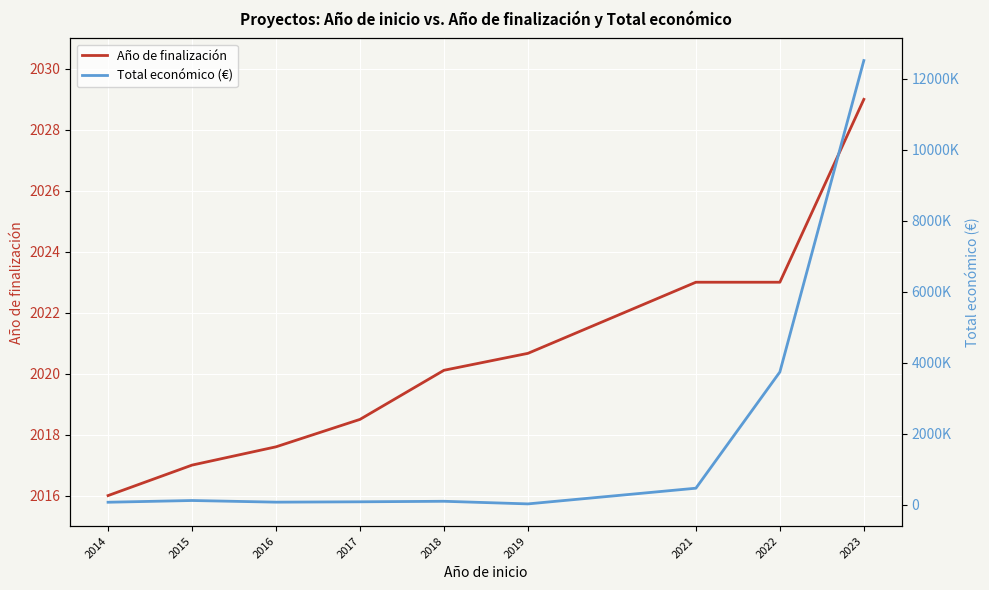

True or false: Total económico (€) and Año de finalización cross at least once.

False